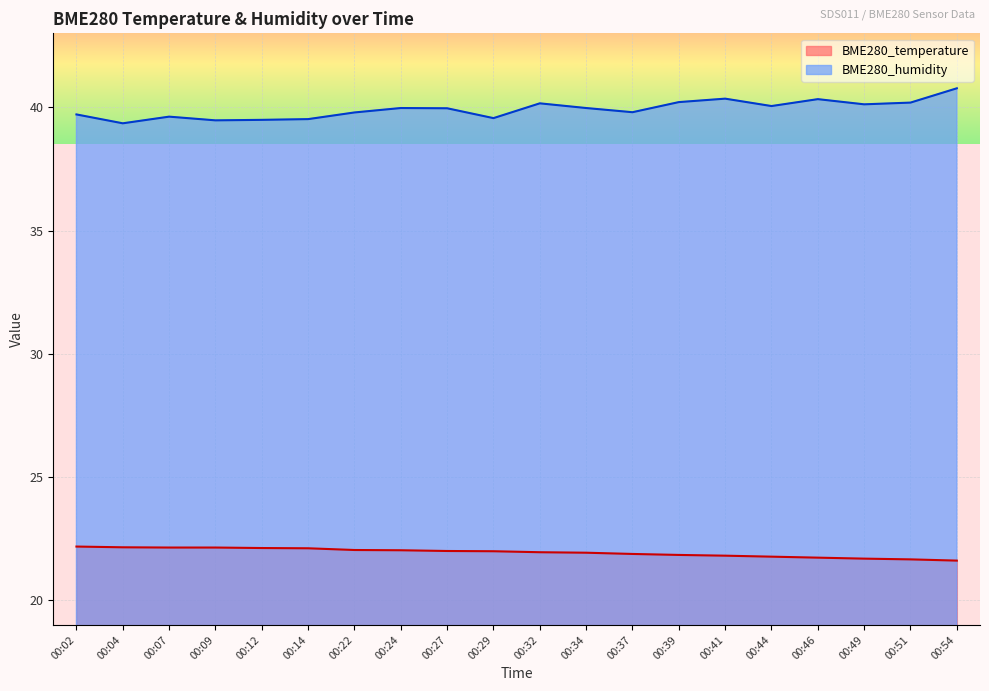

At how many categories does at least one series exceed 24?

20